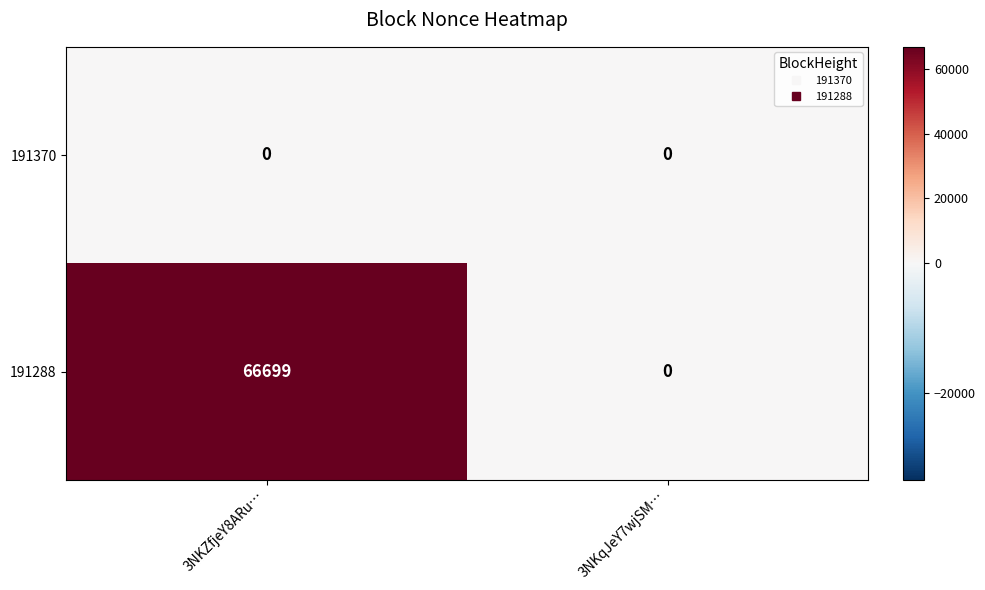

The 191288 series shows 66699 at 3NKZfjeY8ARu…. True or false?

True